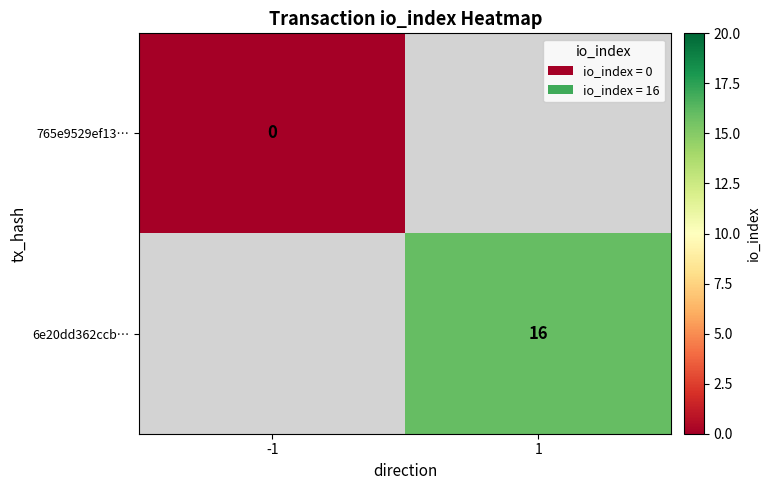

What is the maximum value shown in the chart?

16.0